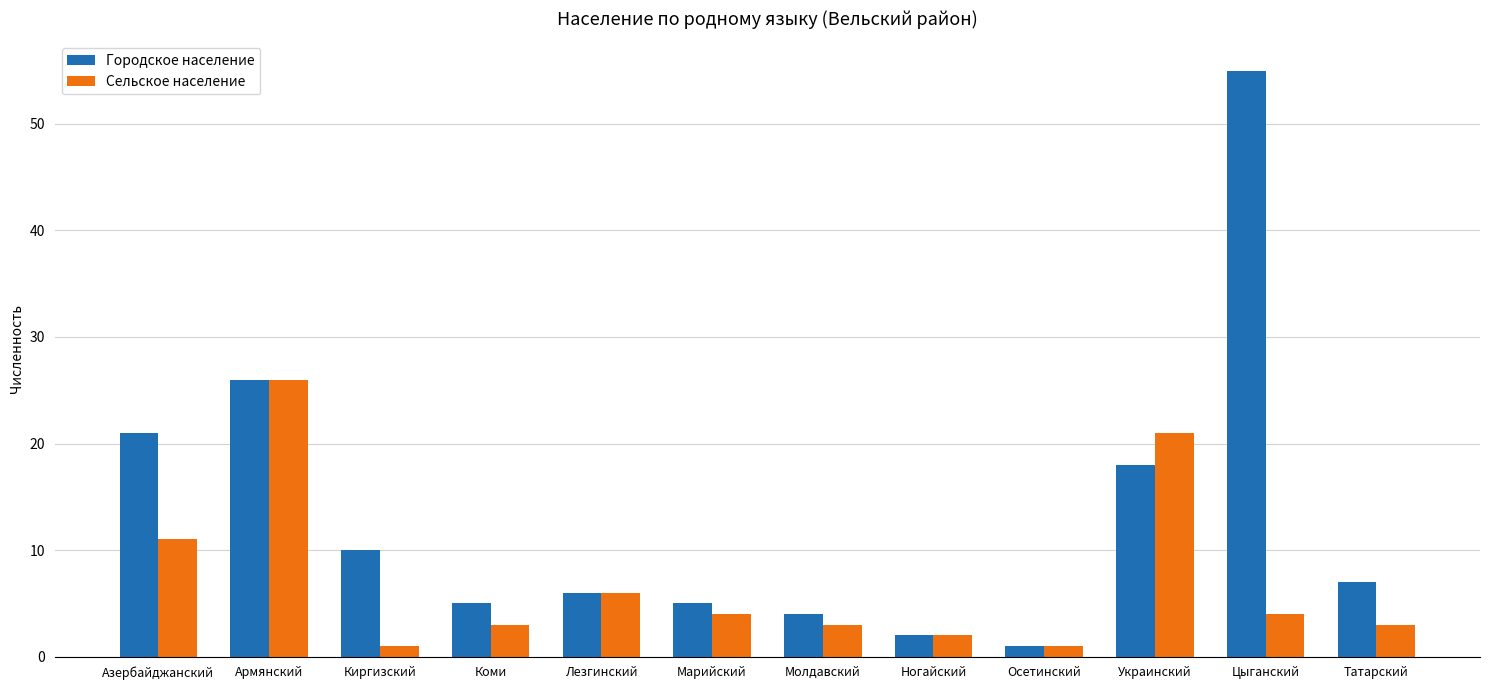

What is the average value of the Городское население series?

13